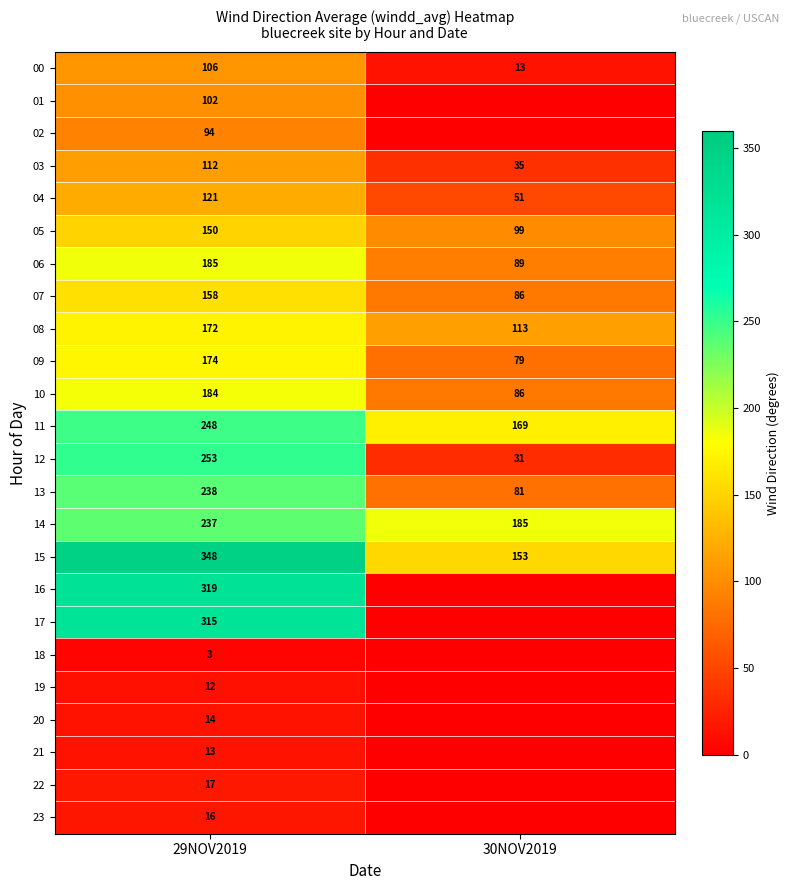

Which has a higher value, 30NOV2019 or 29NOV2019?

29NOV2019